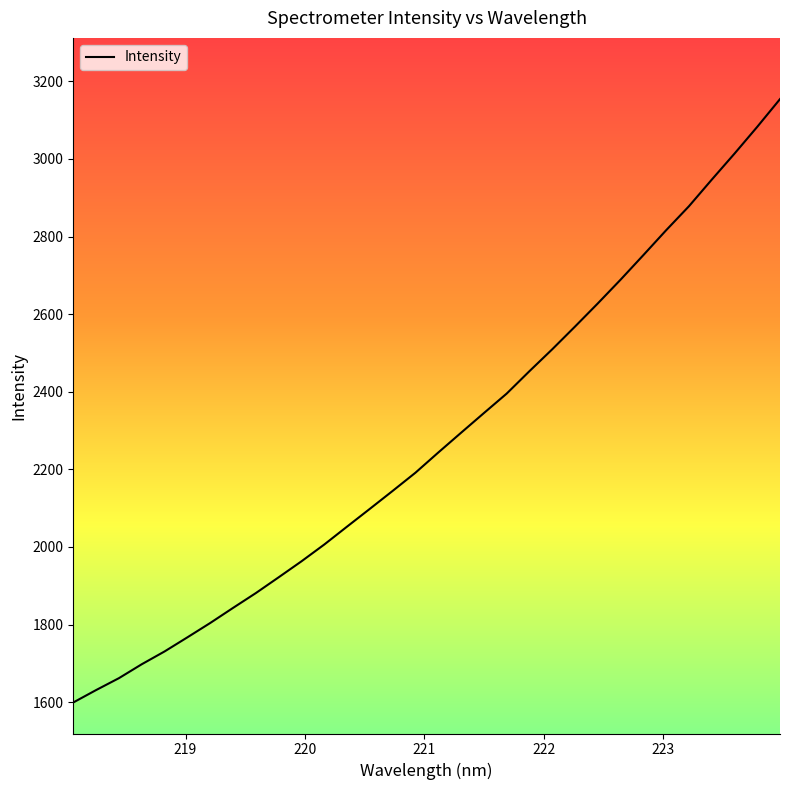

What is the smallest value displayed?

1599.3